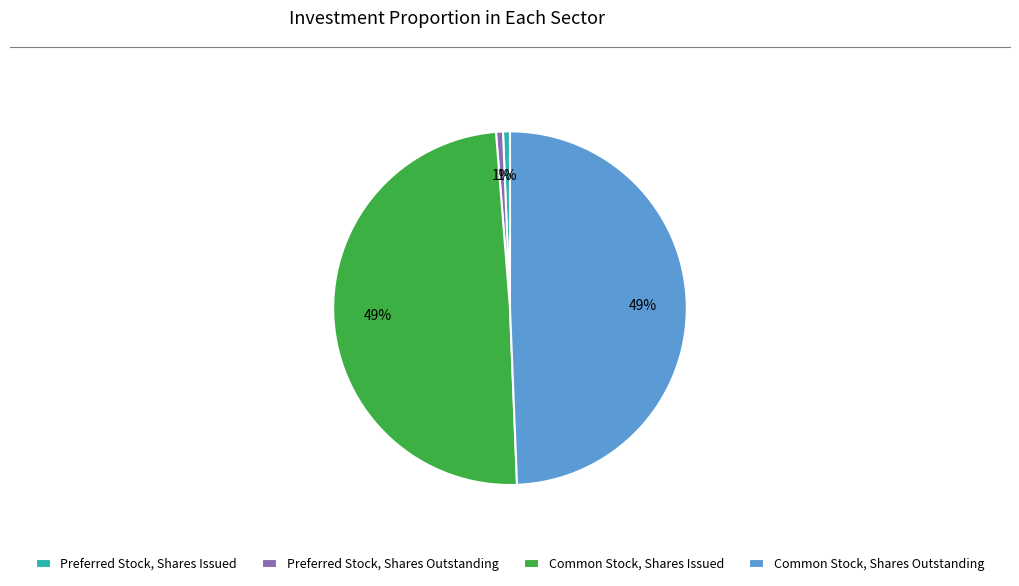

Combined, do Common Stock, Shares Outstanding and Common Stock, Shares Issued account for over 50%?

Yes